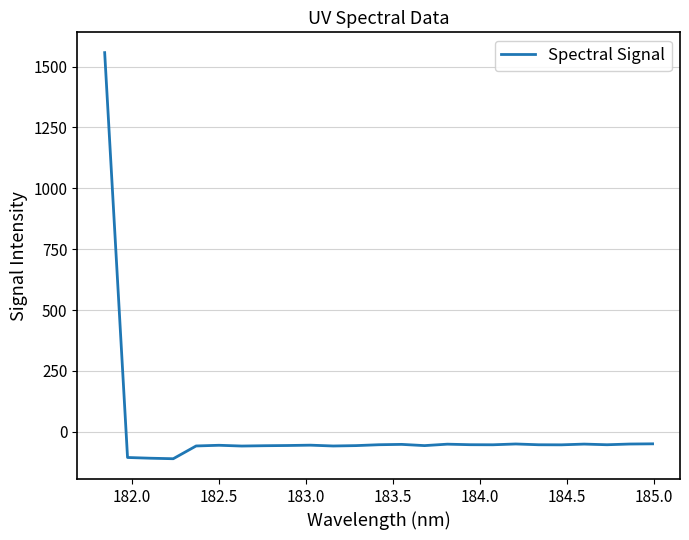

What is the minimum value shown in the chart?

-110.3